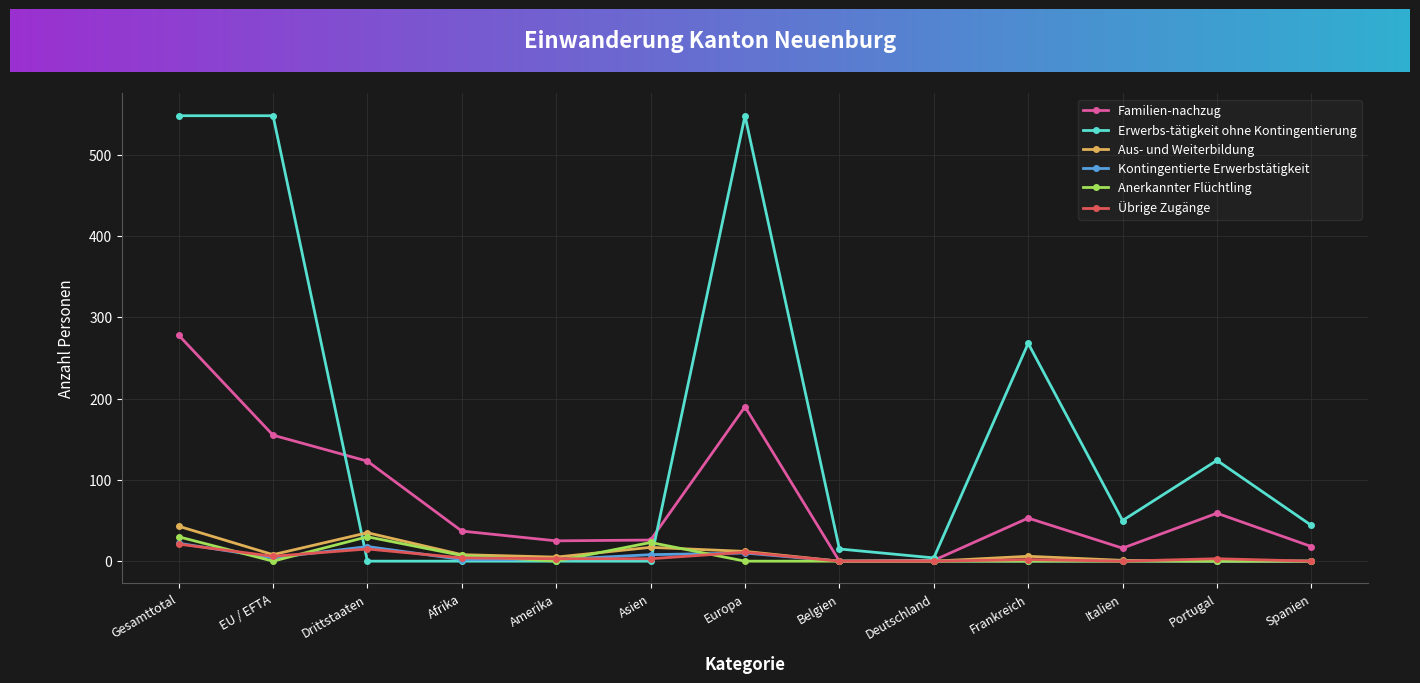

Which series has the largest total across all categories?

Erwerbs-tätigkeit ohne Kontingentierung